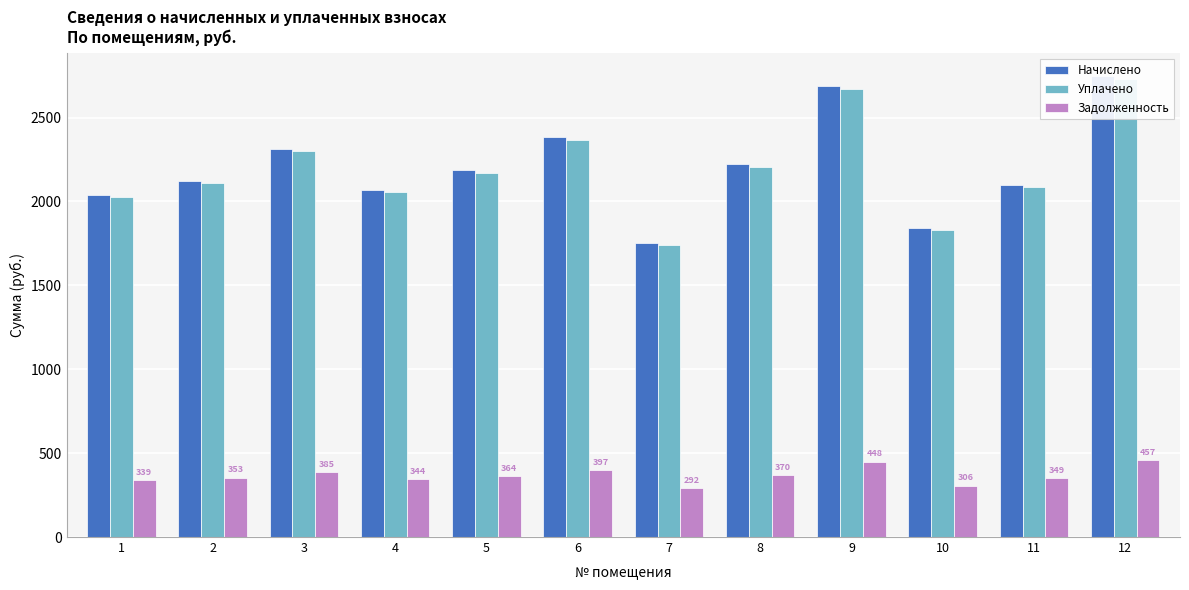

Are the bars grouped side by side (vs. stacked)?

Yes